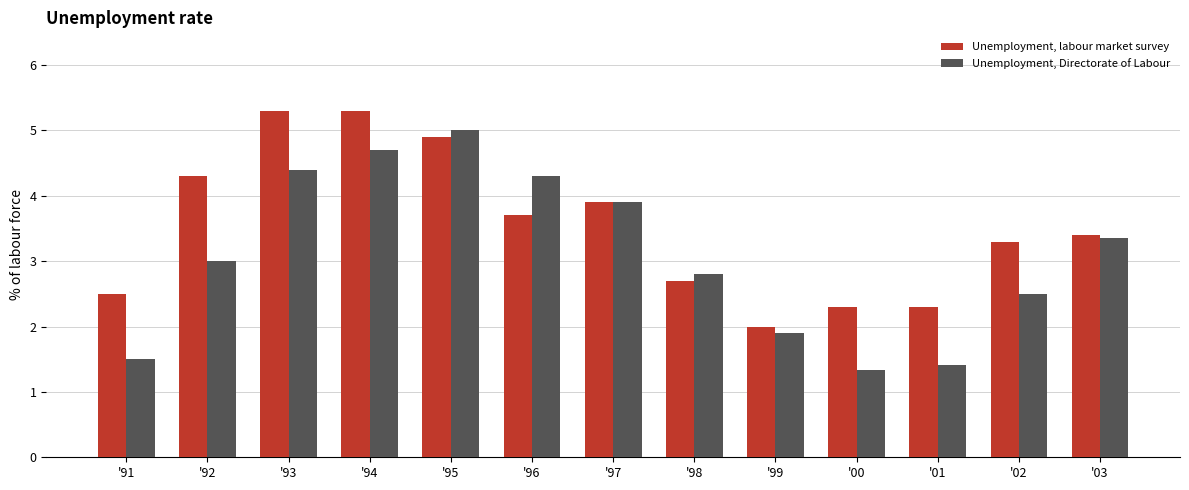

Rank the series by their average value, from highest to lowest.

Unemployment, labour market survey, Unemployment, Directorate of Labour